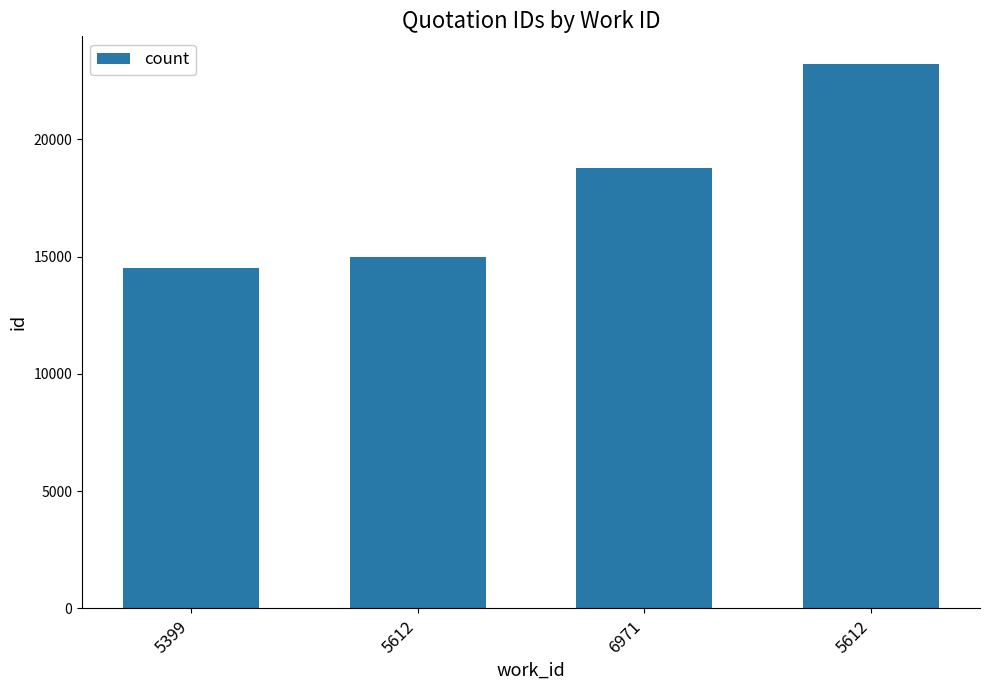

Reading right to left, list all the values displayed in this chart.

23223	18793	14993	14491